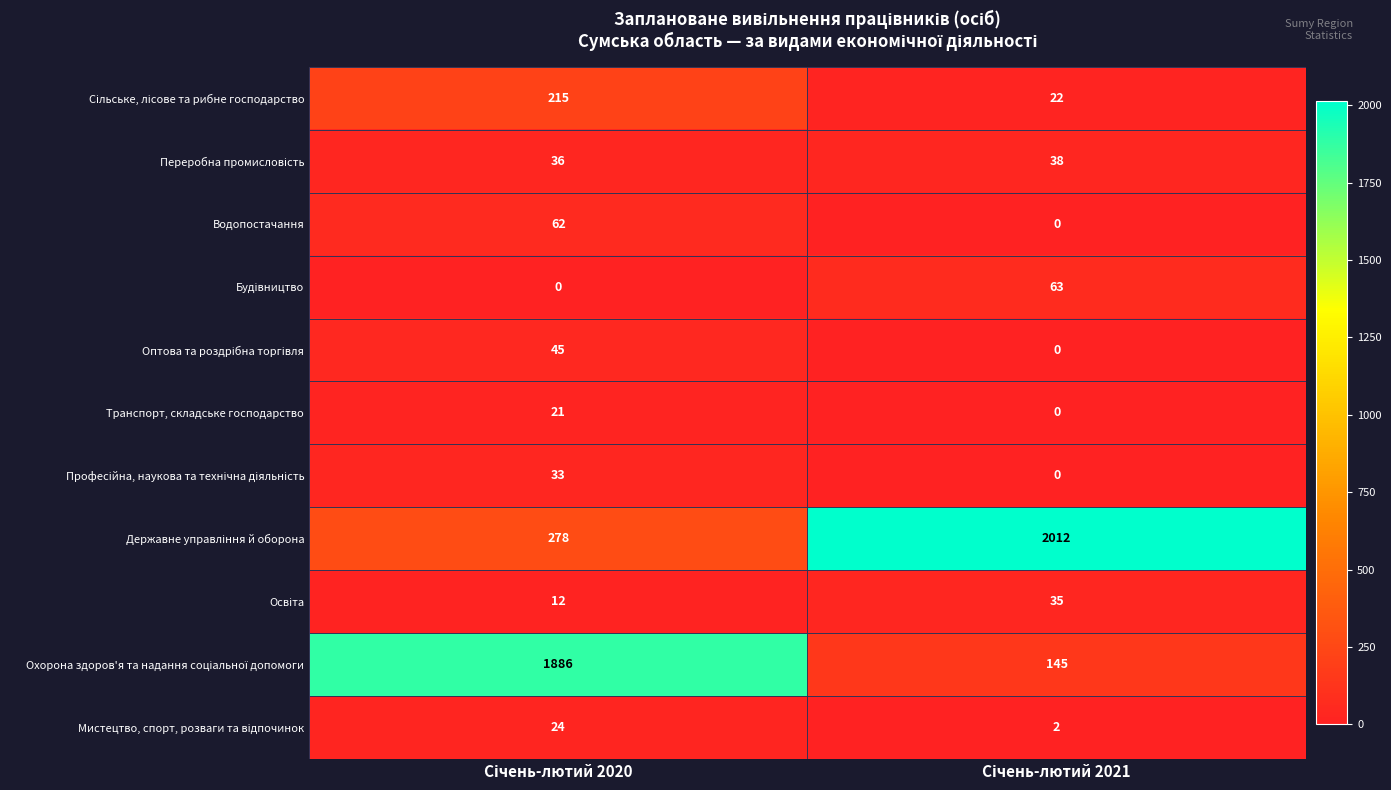

What is the greatest value displayed?

2012